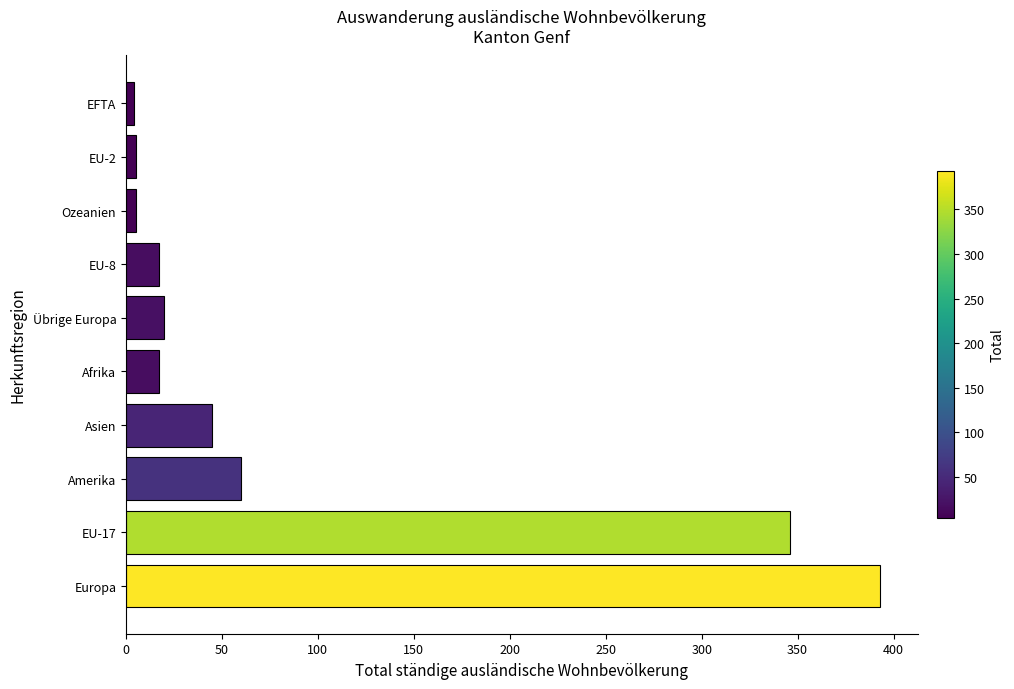

Which has a higher value, Afrika or EU-2?

Afrika